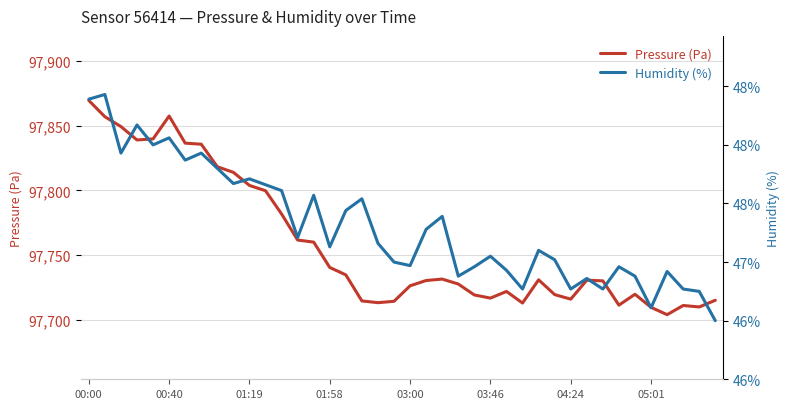

The value of Pressure (Pa) at 03:46 is 97716.7. True or false?

True